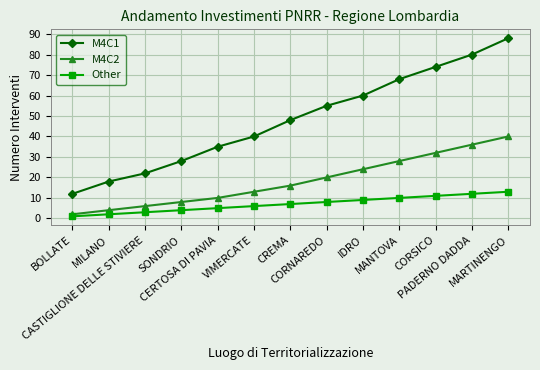

Reading left to right, transcribe all the data shown in this chart.

M4C1: 12	18	22	28	35	40	48	55	60	68	74	80	88
M4C2: 2	4	6	8	10	13	16	20	24	28	32	36	40
Other: 1	2	3	4	5	6	7	8	9	10	11	12	13